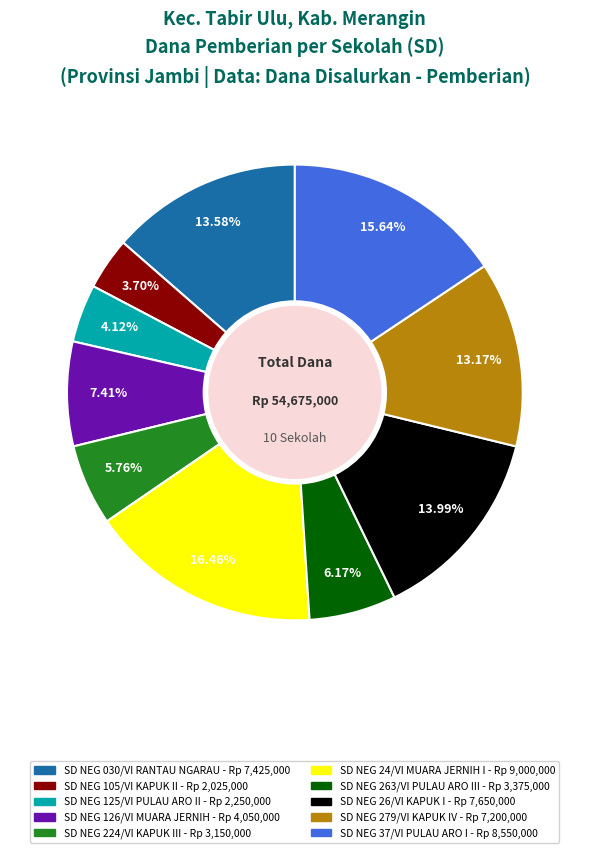

Does any single category account for the majority?

No